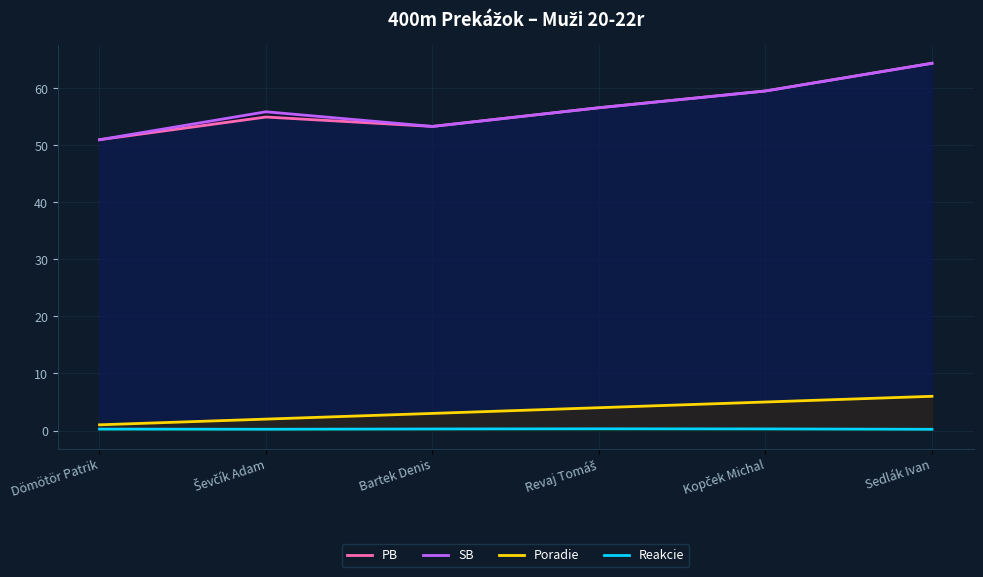

Rank the series at Ševčík Adam from highest to lowest value.

SB, PB, Poradie, Reakcie